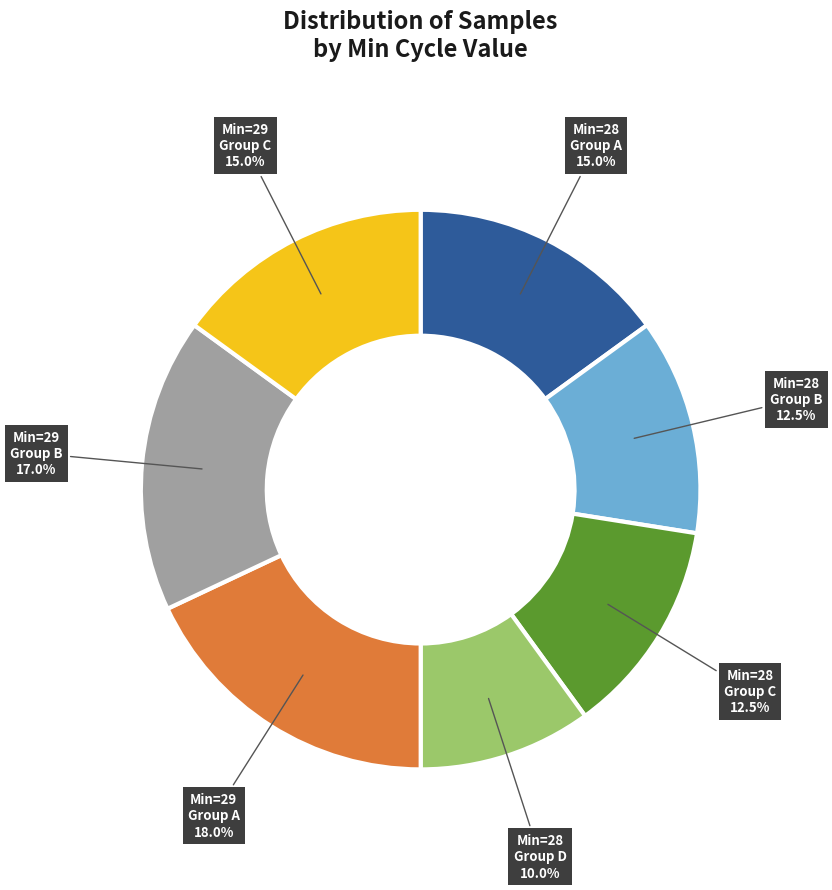

Is there a majority slice in this chart?

No